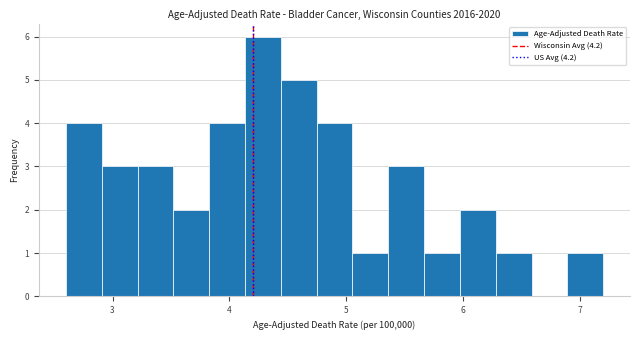

Read against the x-axis, roughly where is the centre of the tallest bar?

4.3